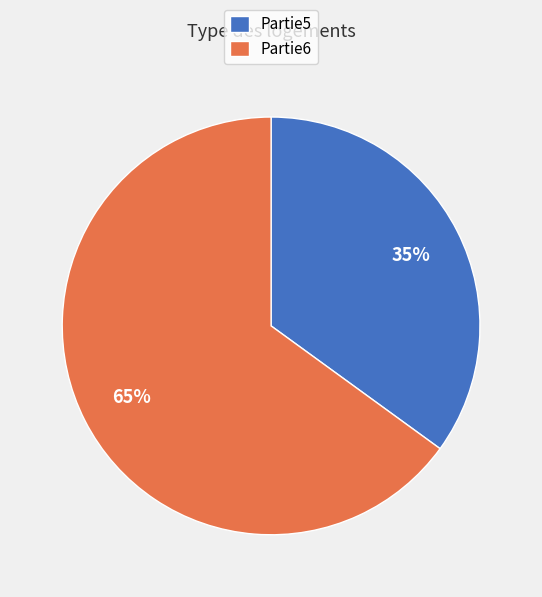

To the nearest percent, what is the combined percentage of Partie6 and Partie5?

100%